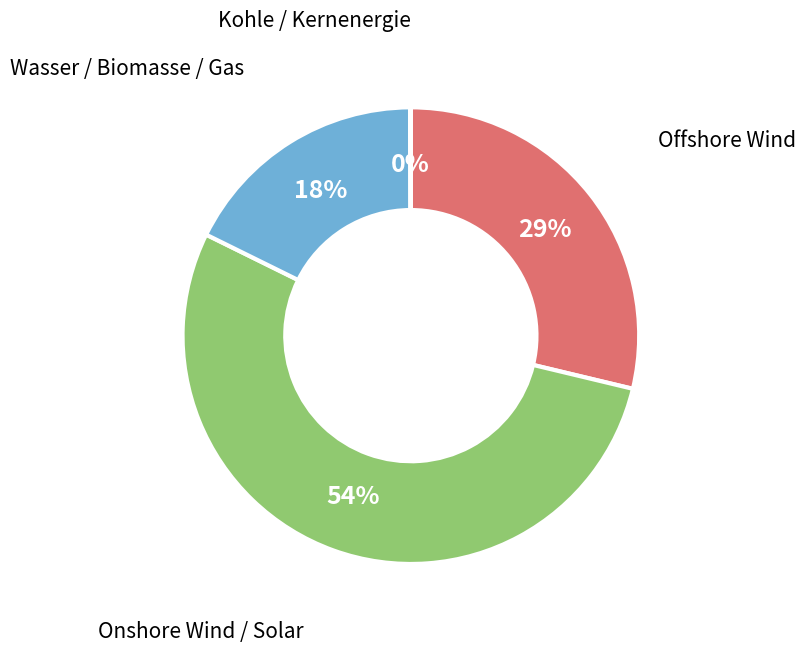

Is it true that Offshore Wind is 29% of the pie?

True